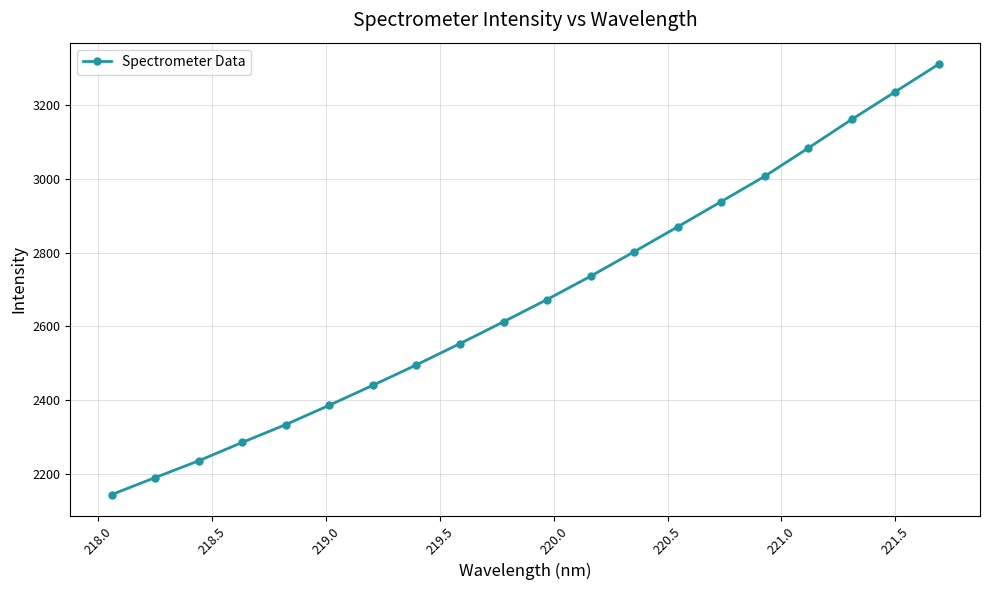

What is the sum of all values?

53486.6